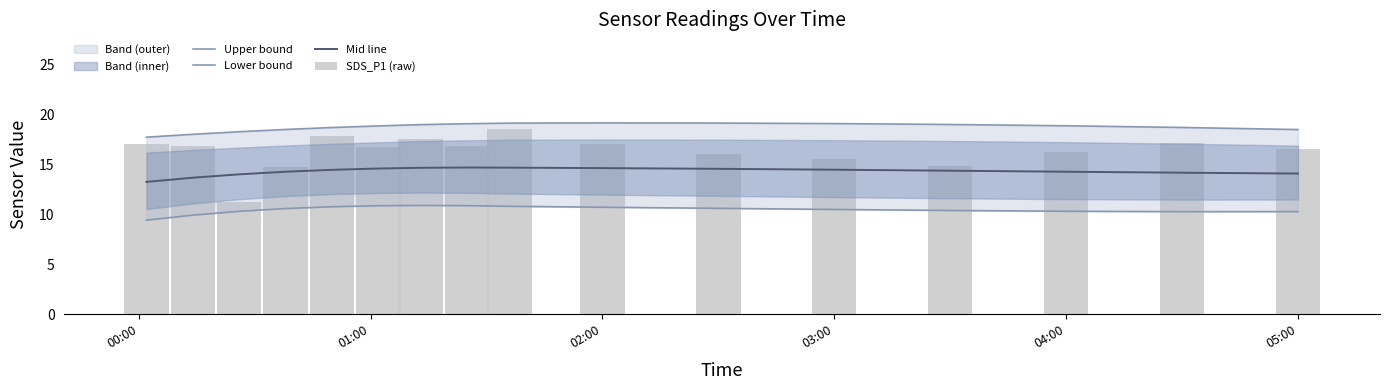

What is the average value of the SDS_P1 (raw) series?

16.3